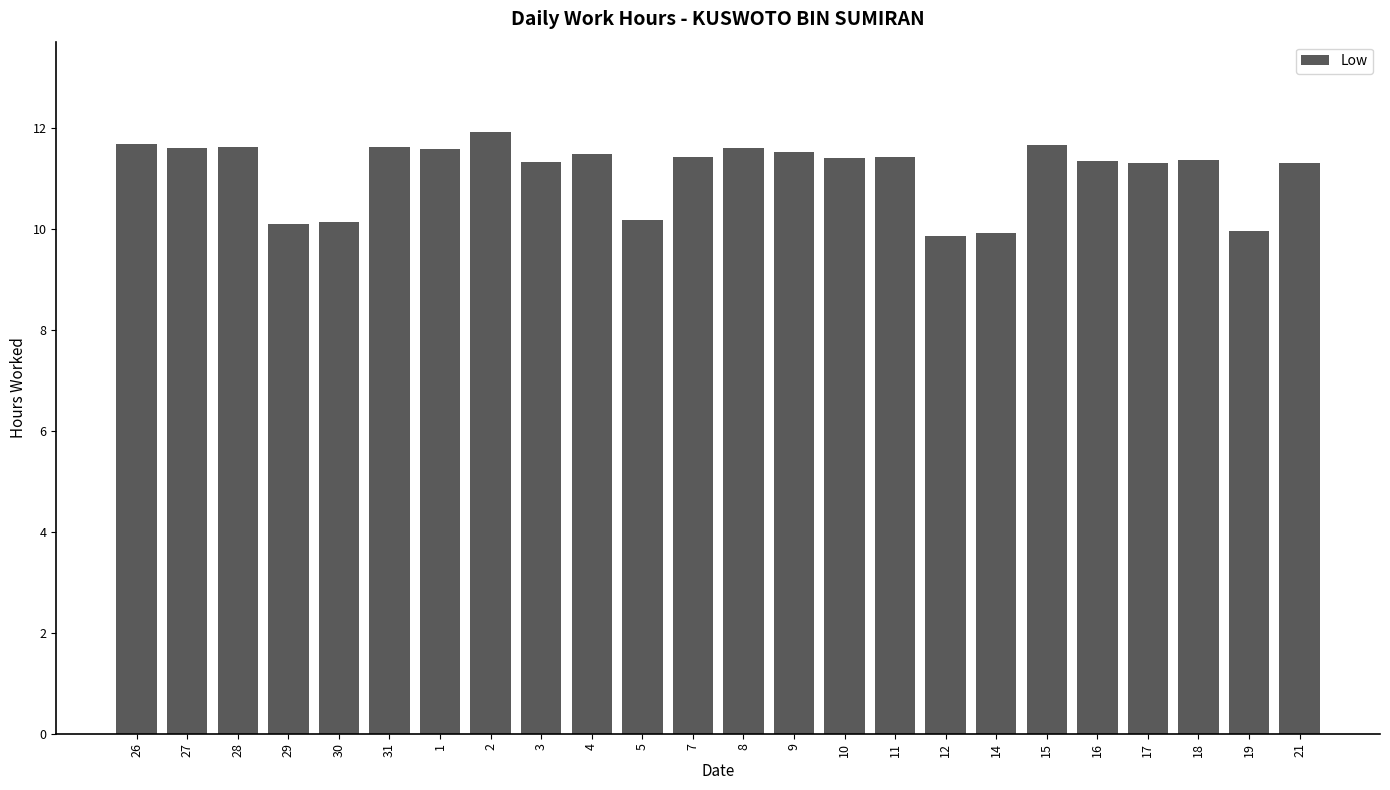

Which category has the highest value across all series?

2